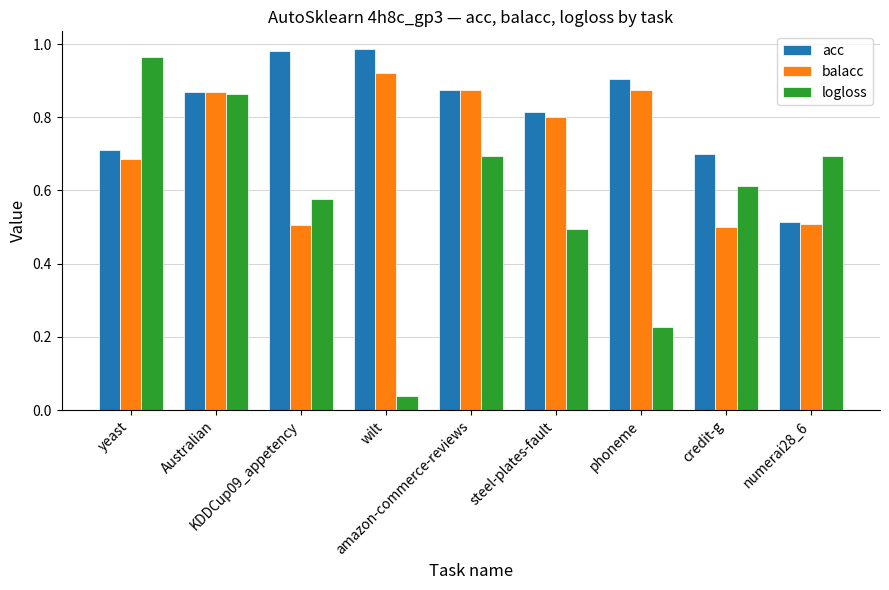

At how many categories does at least one series exceed 0?

9